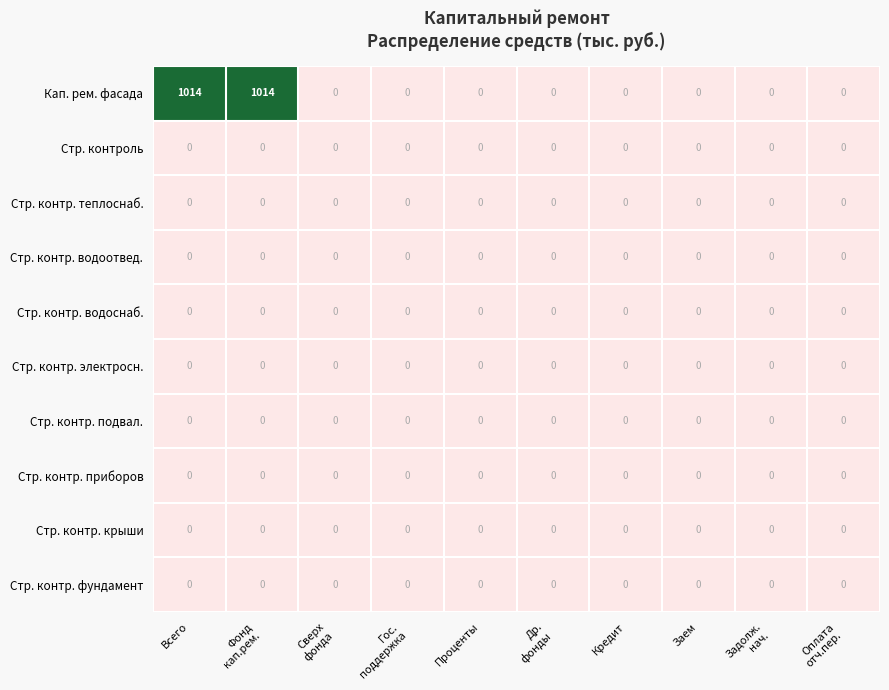

Which series has the widest spread of values?

Кап. рем. фасада